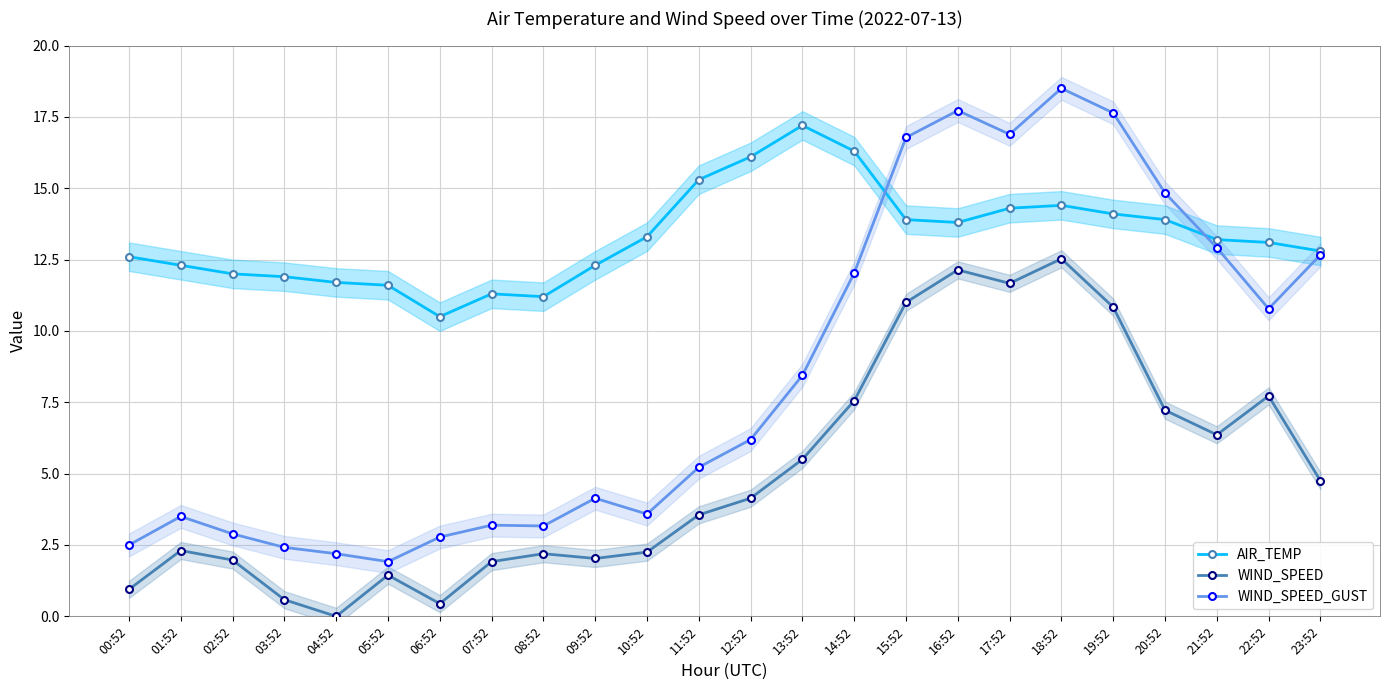

What is the average value of the WIND_SPEED_GUST series?

8.5